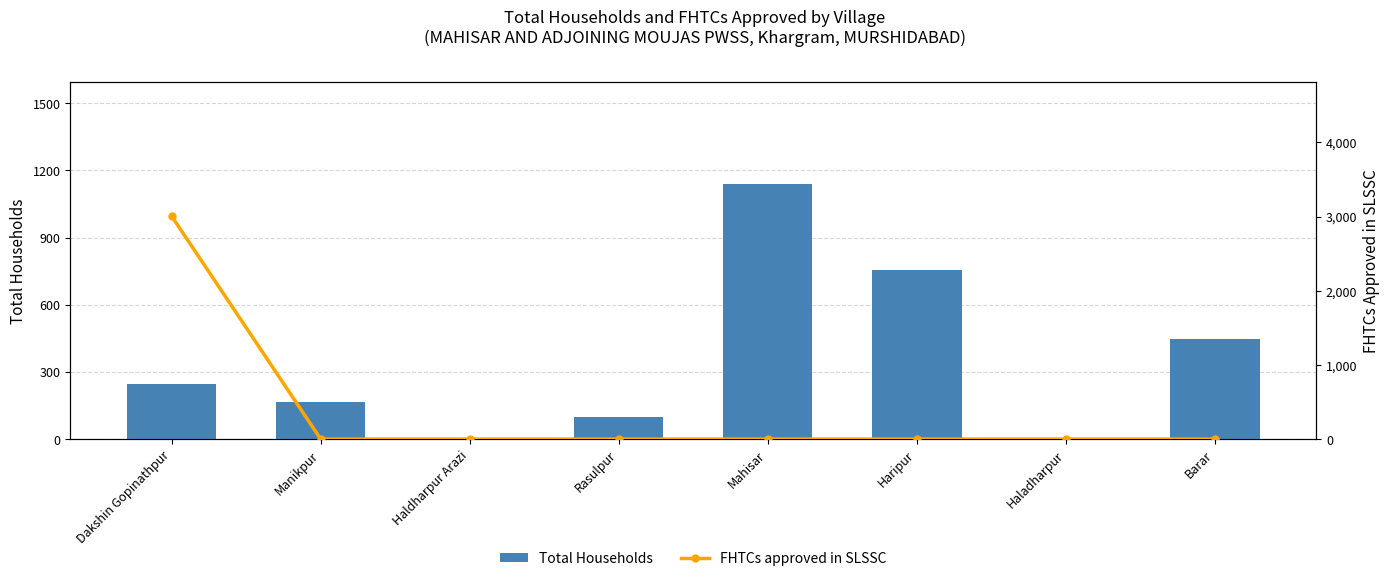

What is the difference between the maximum and minimum values in the FHTCs approved in SLSSC series?

3006